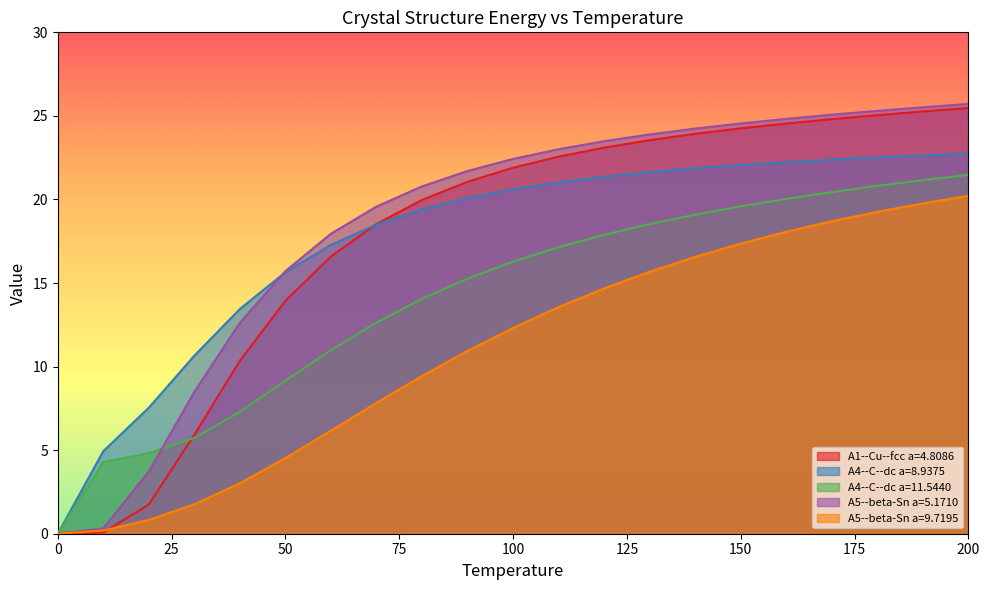

What are all the series names shown in the legend?

A1--Cu--fcc a=4.8086, A4--C--dc a=8.9375, A4--C--dc a=11.5440, A5--beta-Sn a=5.1710, A5--beta-Sn a=9.7195